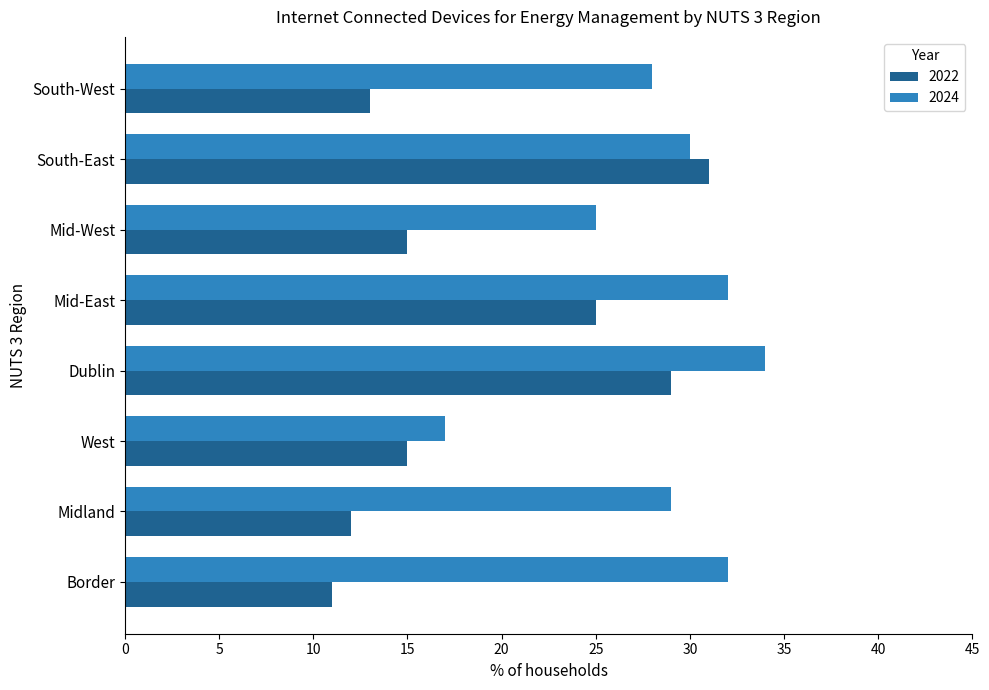

At which label is 2024 closest to 25?

Mid-West